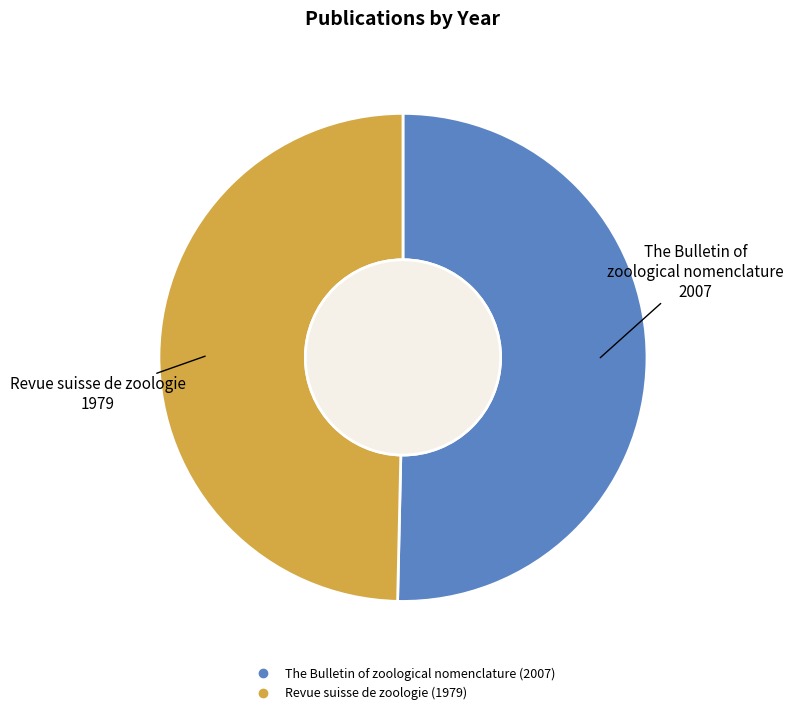

Which slice represents more than half of the pie?

The Bulletin of zoological nomenclature (2007)